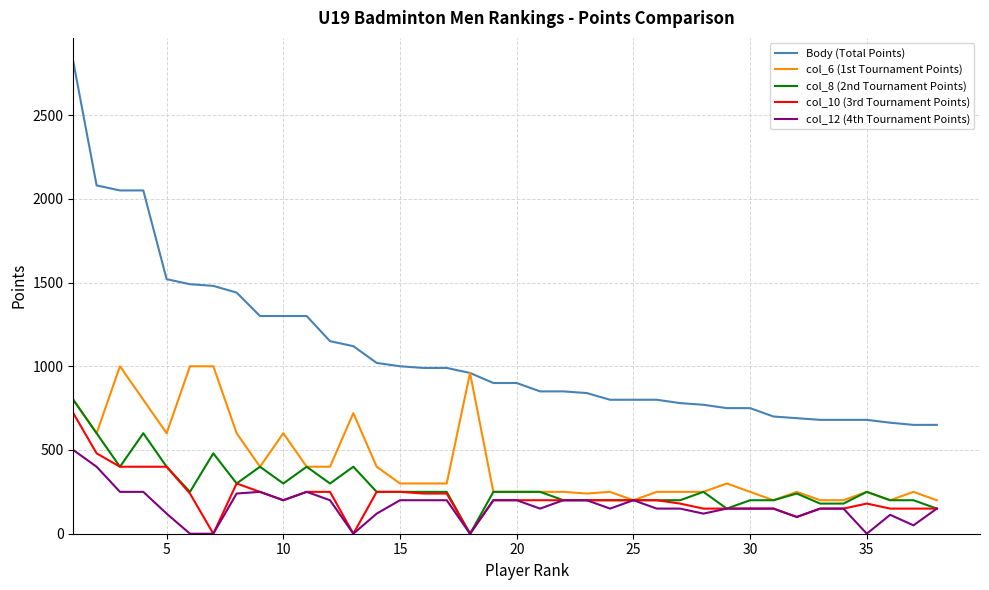

True or false: col_8 (2nd Tournament Points) and Body (Total Points) cross at least once.

False